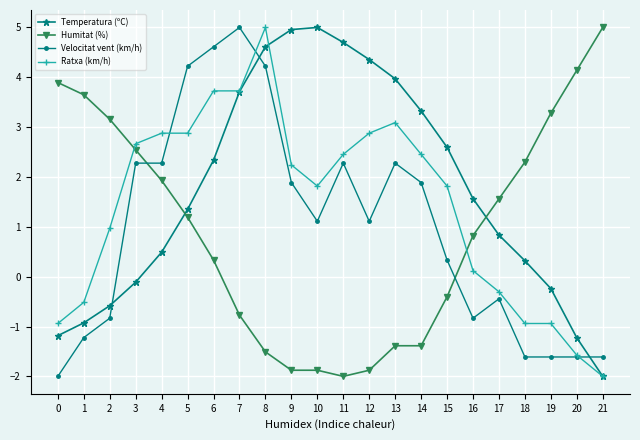

Reading right to left, what are all the values shown in this chart?

Temperatura (ºC): 21=-2.0	20=-1.2	19=-0.2	18=0.3	17=0.8	16=1.6	15=2.6	14=3.3	13=4.0	12=4.4	11=4.7	10=5.0	9=5.0	8=4.6	7=3.7	6=2.3	5=1.3	4=0.5	3=-0.1	2=-0.6	1=-0.9	0=-1.2
Humitat (%): 21=5.0	20=4.1	19=3.3	18=2.3	17=1.6	16=0.8	15=-0.4	14=-1.4	13=-1.4	12=-1.9	11=-2.0	10=-1.9	9=-1.9	8=-1.5	7=-0.8	6=0.3	5=1.2	4=1.9	3=2.5	2=3.2	1=3.6	0=3.9
Velocitat vent (km/h): 21=-1.6	20=-1.6	19=-1.6	18=-1.6	17=-0.4	16=-0.8	15=0.3	14=1.9	13=2.3	12=1.1	11=2.3	10=1.1	9=1.9	8=4.2	7=5.0	6=4.6	5=4.2	4=2.3	3=2.3	2=-0.8	1=-1.2	0=-2.0
Ratxa (km/h): 21=-2.0	20=-1.6	19=-0.9	18=-0.9	17=-0.3	16=0.1	15=1.8	14=2.5	13=3.1	12=2.9	11=2.5	10=1.8	9=2.2	8=5.0	7=3.7	6=3.7	5=2.9	4=2.9	3=2.7	2=1.0	1=-0.5	0=-0.9